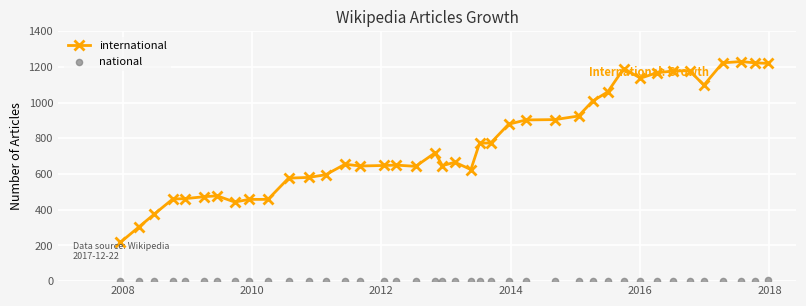

At how many categories does at least one series exceed 412?

37